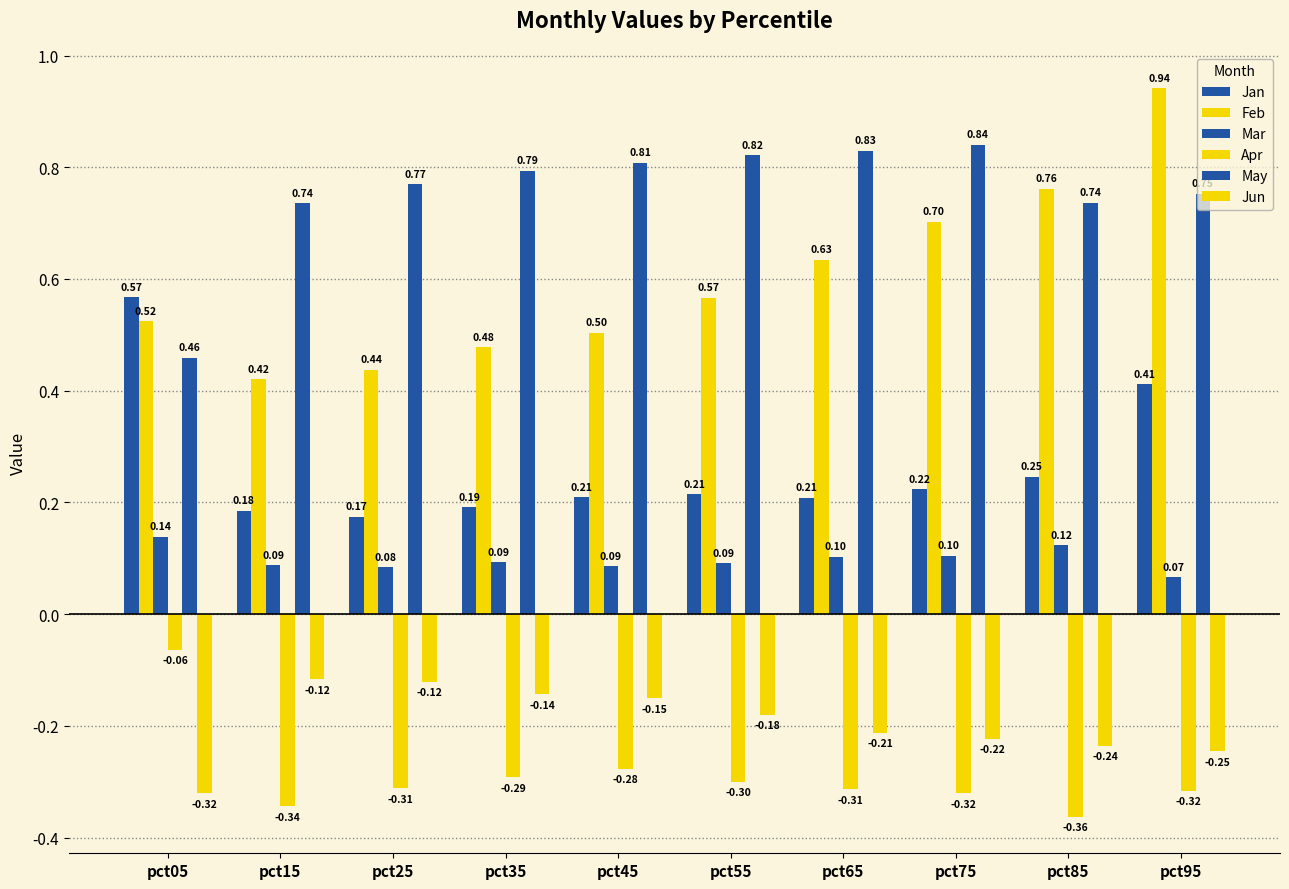

Reading right to left, extract all data points from this chart.

Jan: pct95=0.4	pct85=0.2	pct75=0.2	pct65=0.2	pct55=0.2	pct45=0.2	pct35=0.2	pct25=0.2	pct15=0.2	pct05=0.6
Feb: pct95=0.9	pct85=0.8	pct75=0.7	pct65=0.6	pct55=0.6	pct45=0.5	pct35=0.5	pct25=0.4	pct15=0.4	pct05=0.5
Mar: pct95=0.1	pct85=0.1	pct75=0.1	pct65=0.1	pct55=0.1	pct45=0.1	pct35=0.1	pct25=0.1	pct15=0.1	pct05=0.1
Apr: pct95=-0.3	pct85=-0.4	pct75=-0.3	pct65=-0.3	pct55=-0.3	pct45=-0.3	pct35=-0.3	pct25=-0.3	pct15=-0.3	pct05=-0.1
May: pct95=0.8	pct85=0.7	pct75=0.8	pct65=0.8	pct55=0.8	pct45=0.8	pct35=0.8	pct25=0.8	pct15=0.7	pct05=0.5
Jun: pct95=-0.2	pct85=-0.2	pct75=-0.2	pct65=-0.2	pct55=-0.2	pct45=-0.2	pct35=-0.1	pct25=-0.1	pct15=-0.1	pct05=-0.3